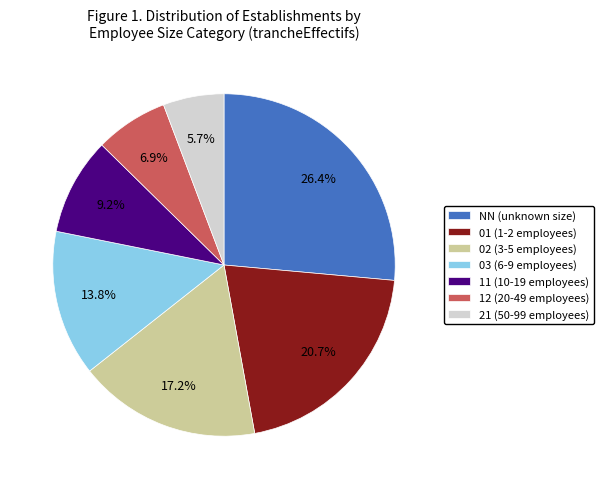

How many segments does this pie chart have?

7